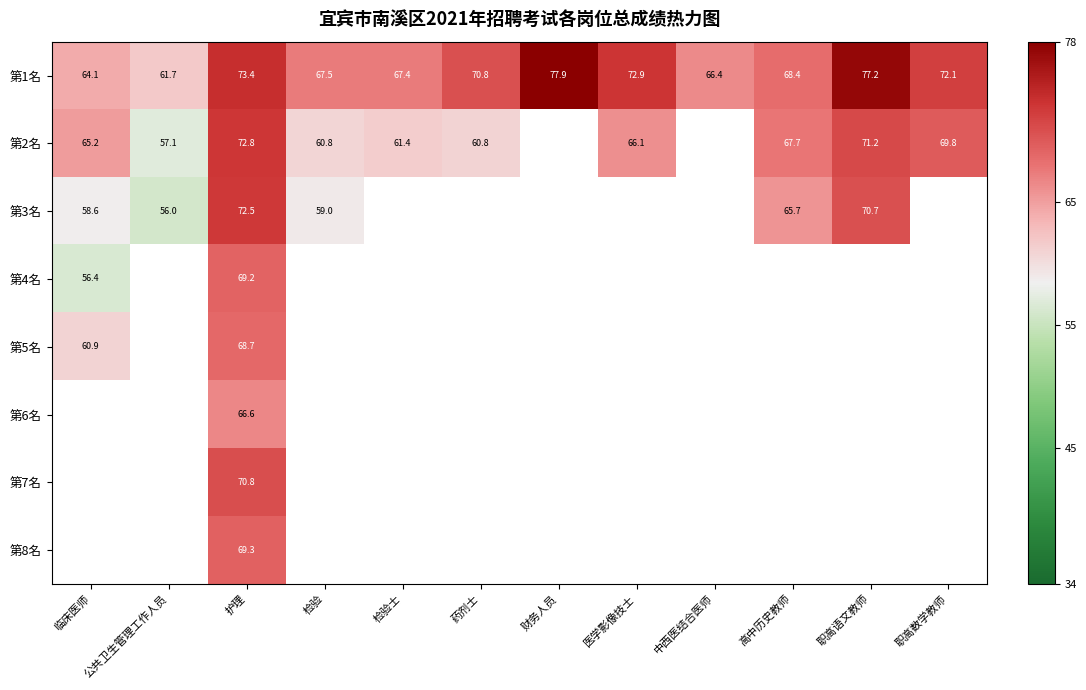

List the labels in order of 第1名 value, smallest first.

公共卫生管理工作人员, 临床医师, 中西医结合医师, 检验士, 检验, 高中历史教师, 药剂士, 职高数学教师, 医学影像技士, 护理, 职高语文教师, 财务人员